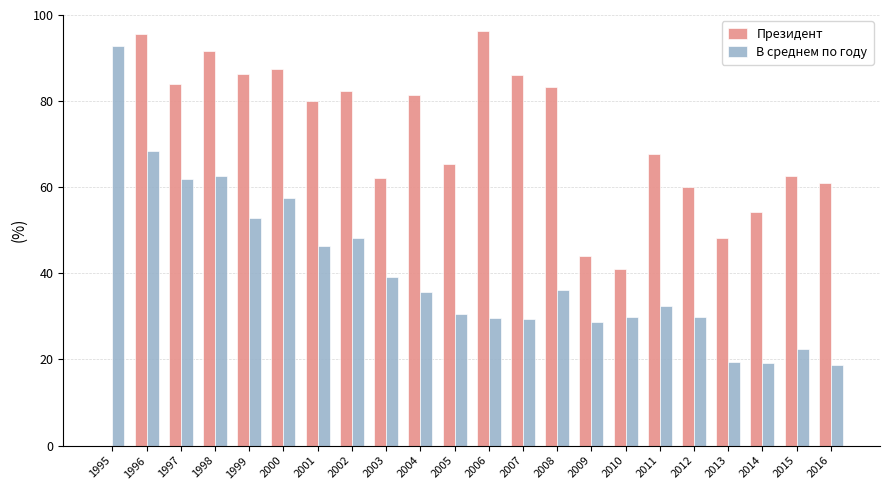

What is the sum of all В среднем по году values?

892.0